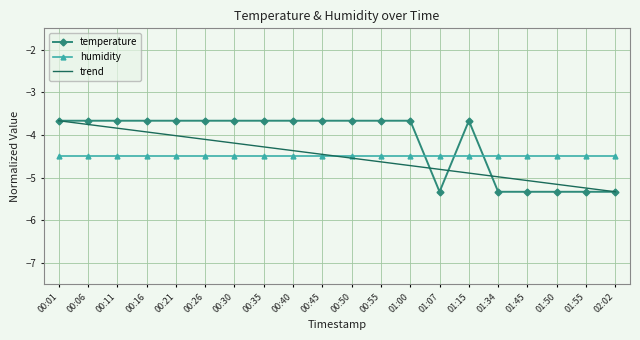

What position from the left is 01:50?

18